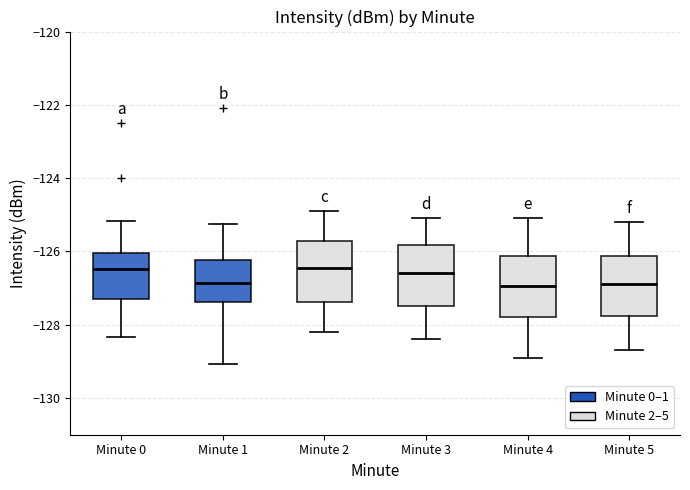

Reading left to right, read every box against the y-axis: the position of its median line, the range the box covers, and the ends of its whiskers. The values are not printed on the chart, so give them approximately, as read against the axis.

Minute 0: median -126.4, box -127.2 to -126.0, whiskers -128.4 to -125.2
Minute 1: median -126.8, box -127.4 to -126.2, whiskers -129.0 to -125.2
Minute 2: median -126.4, box -127.4 to -125.8, whiskers -128.2 to -124.8
Minute 3: median -126.6, box -127.4 to -125.8, whiskers -128.4 to -125.0
Minute 4: median -127.0, box -127.8 to -126.2, whiskers -128.8 to -125.0
Minute 5: median -126.8, box -127.8 to -126.2, whiskers -128.6 to -125.2